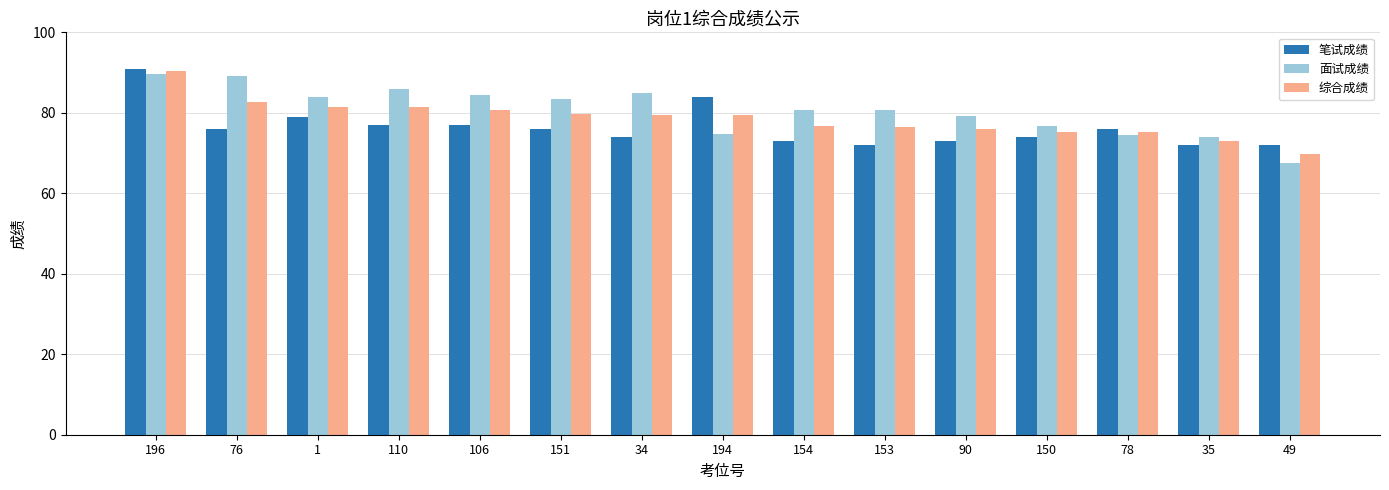

What is the sum of all 笔试成绩 values?

1146.0